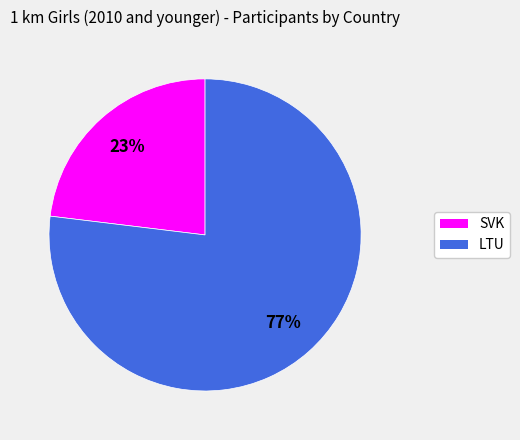

Which category has the biggest portion of the pie?

LTU